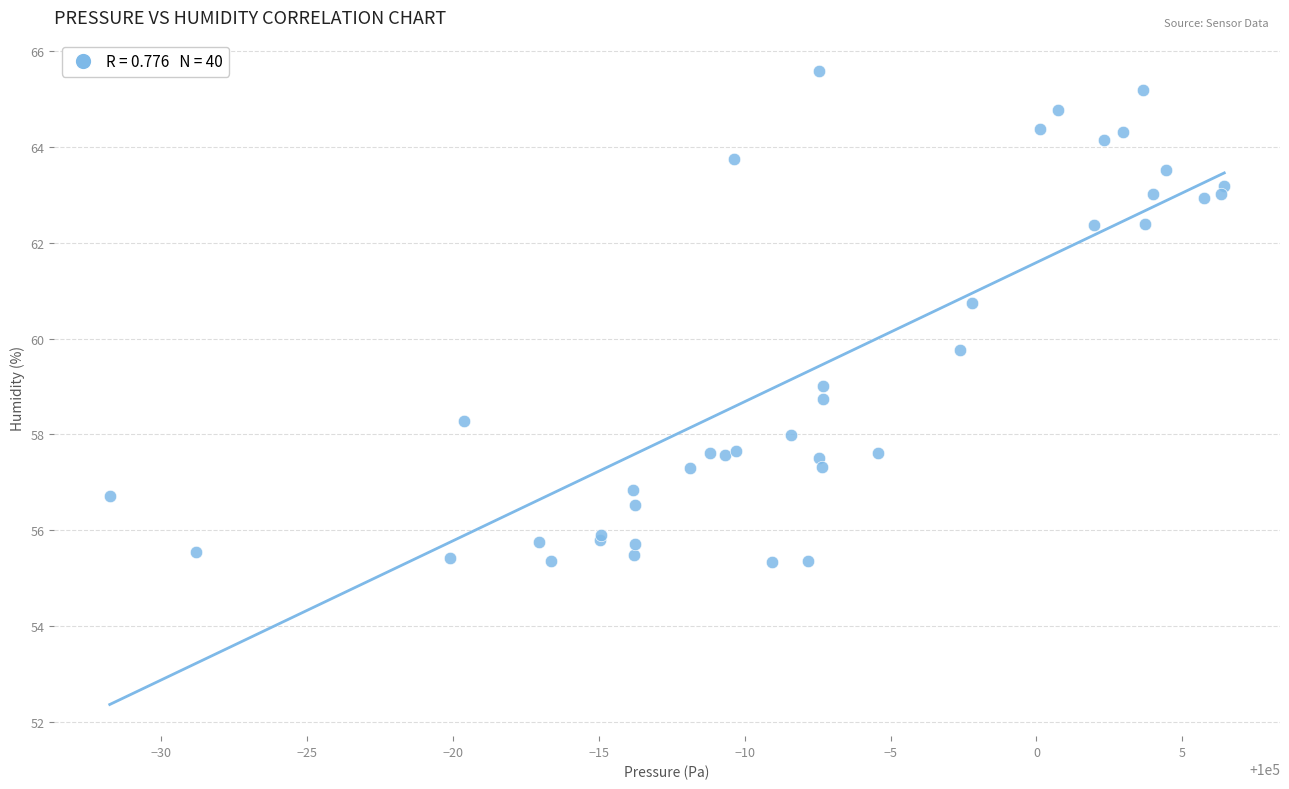

What Y value in the scatter plot is closest to 60?

59.8